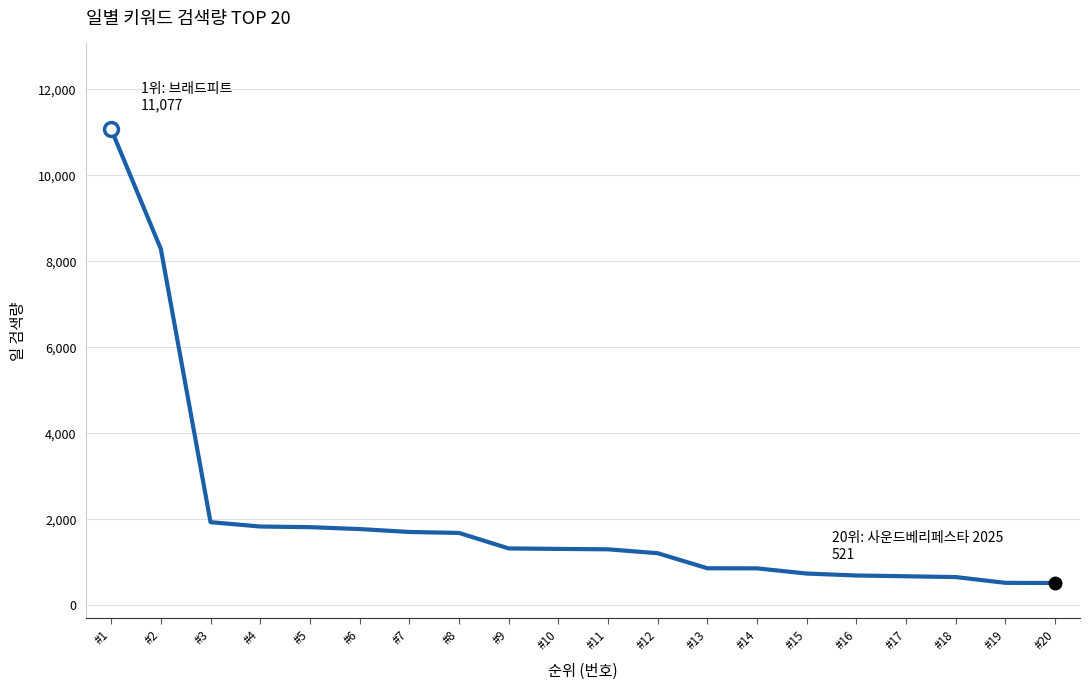

At which label is the value closest to 5799?

#2